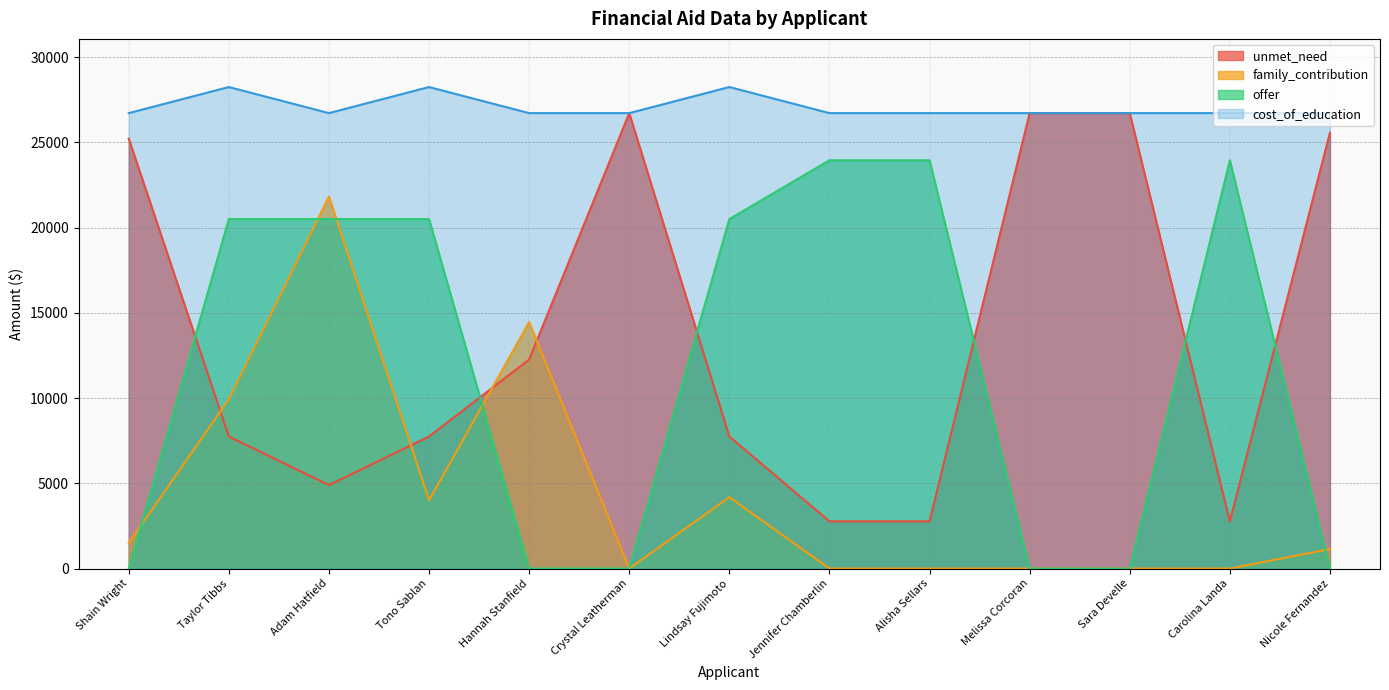

How many interior local peaks does the offer series have?

1